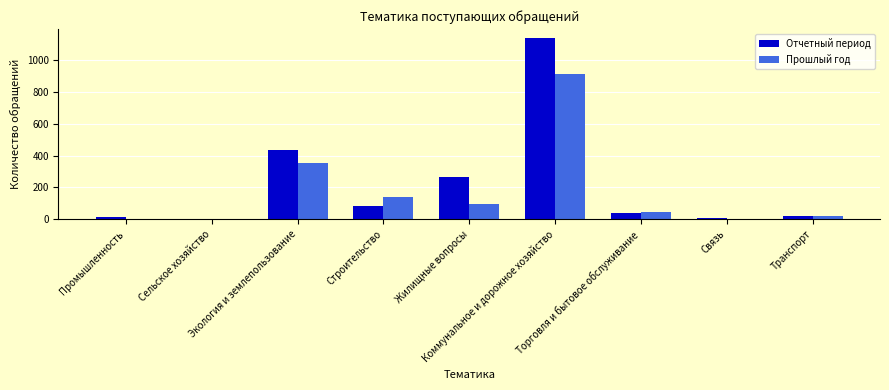

Read the Отчетный период value at Экология и землепользование.

437